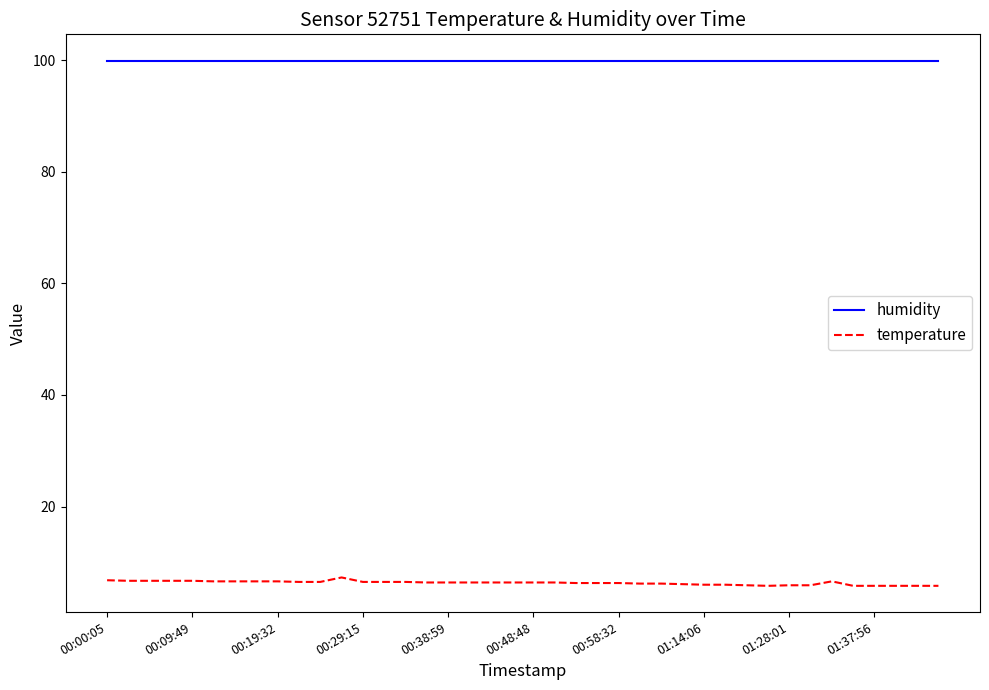

True or false: humidity and temperature intersect in this chart.

False